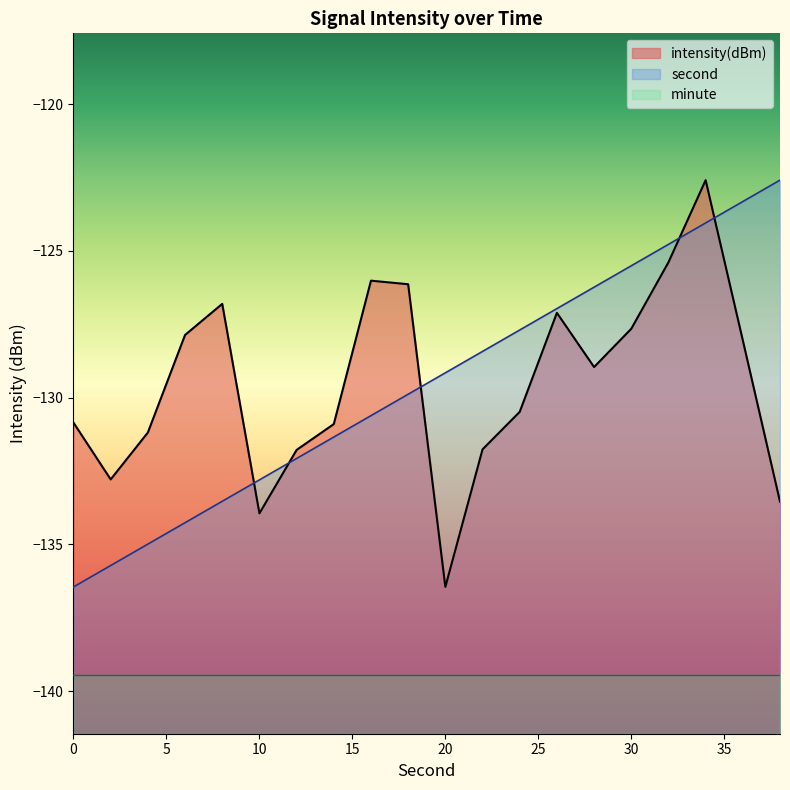

Is it true that intensity equals -126.0 at 16?

True